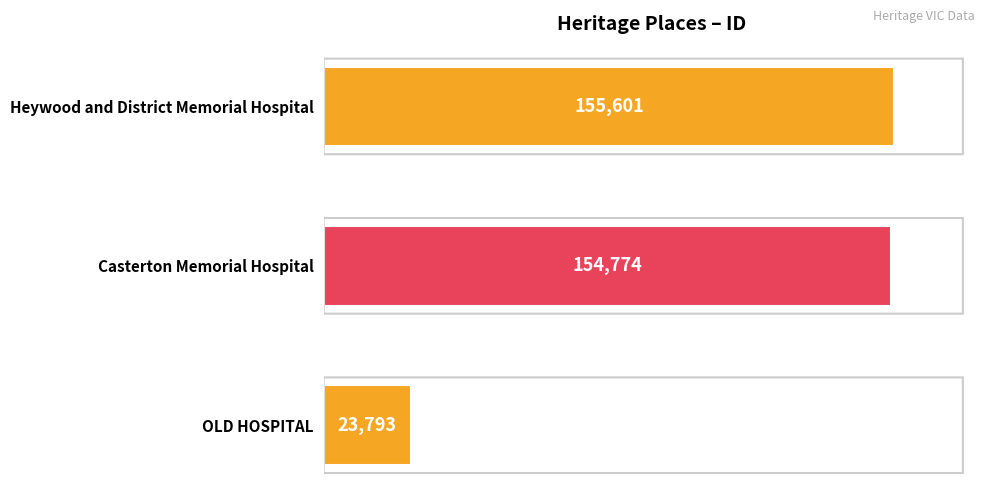

Read the value at OLD HOSPITAL, to the nearest 50.

23800